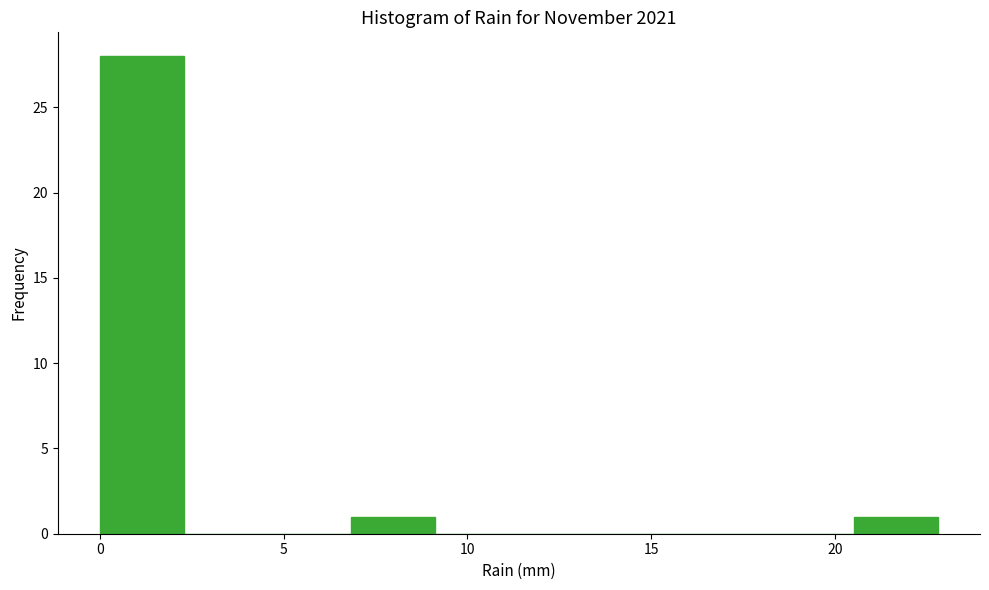

What is the height of the bar covering 0.0 to 2.5 on the x-axis? Neither the bar edges nor the heights are printed on the chart, so give them approximately, as read against the axes.

28